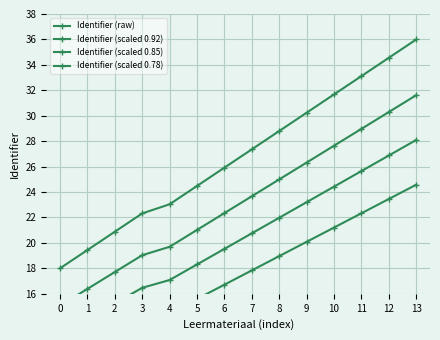

What is the difference between the second highest and second lowest values in the Identifier (scaled 0.85) series?

12.9